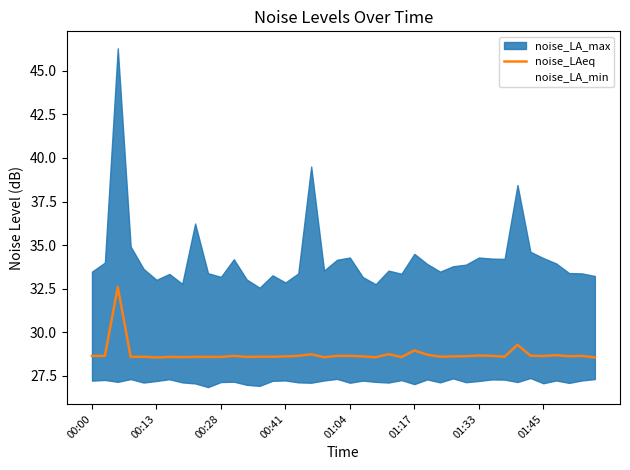

The chart shows a value of 28.6 at 19. True or false?

True